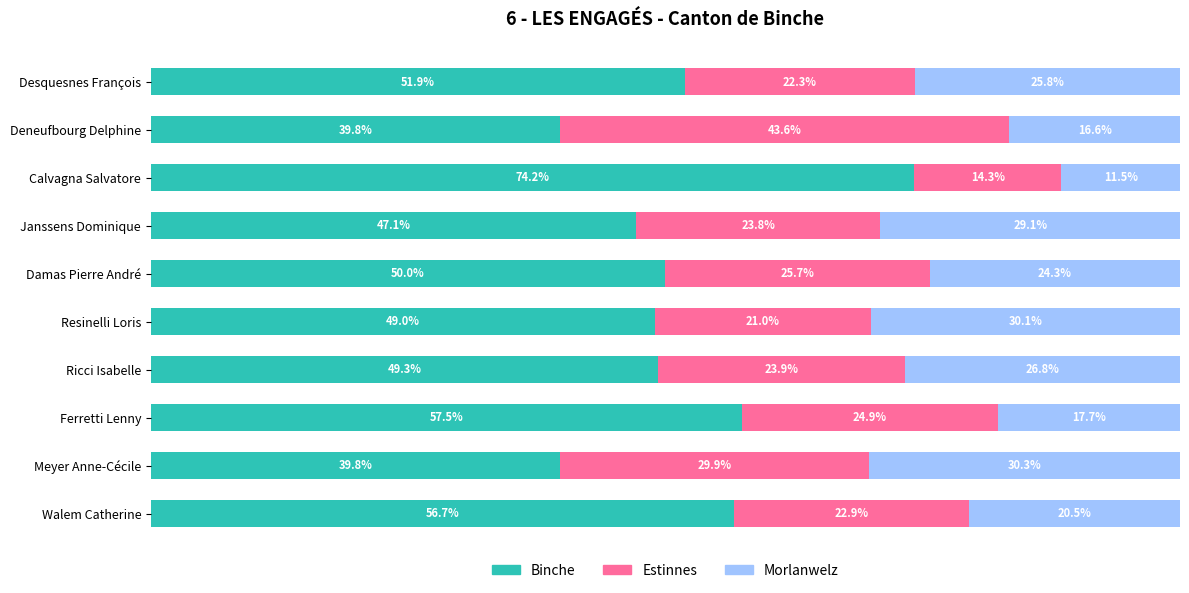

Which category has the highest value in the Binche series?

Calvagna Salvatore